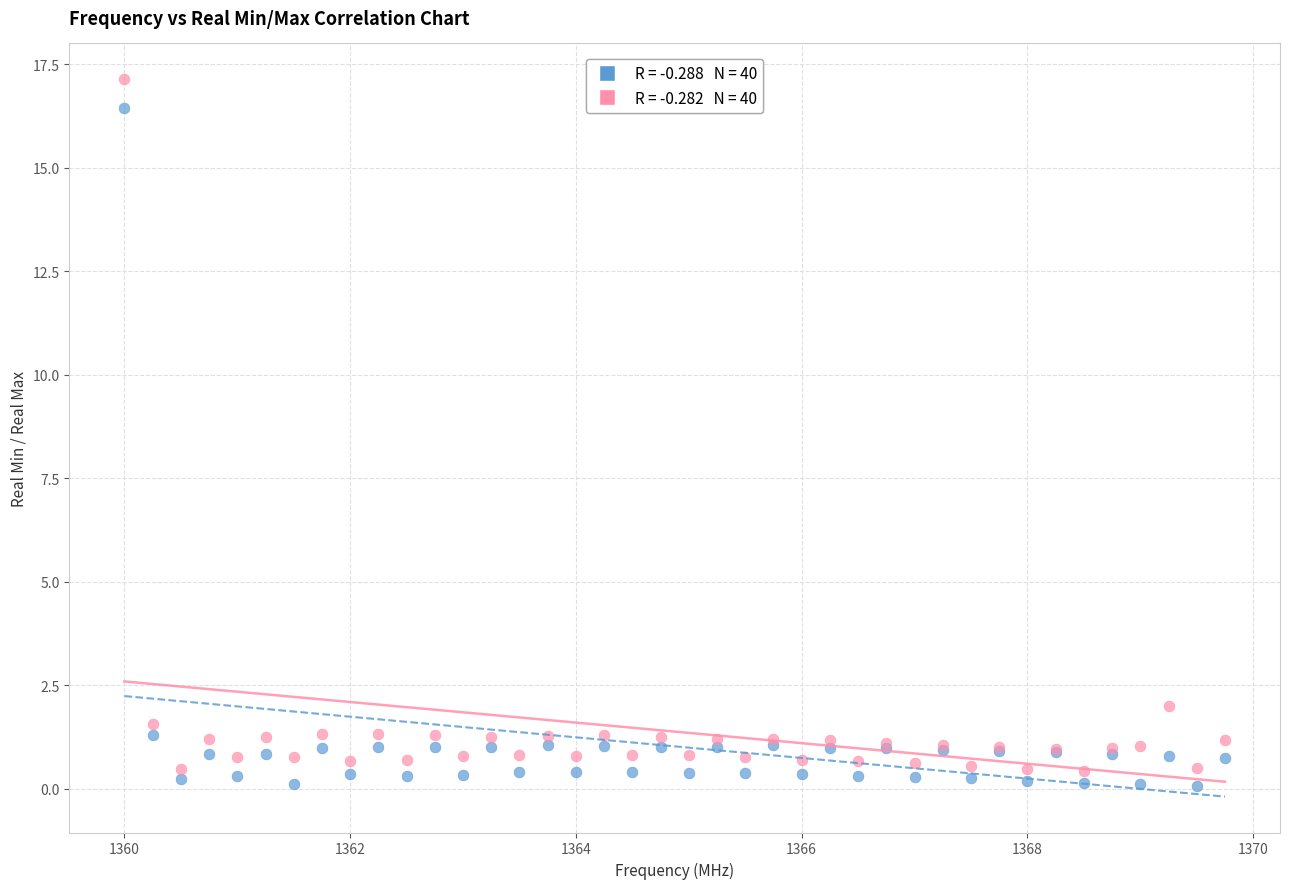

Across all series, what Y value is closest to 8?

2.0